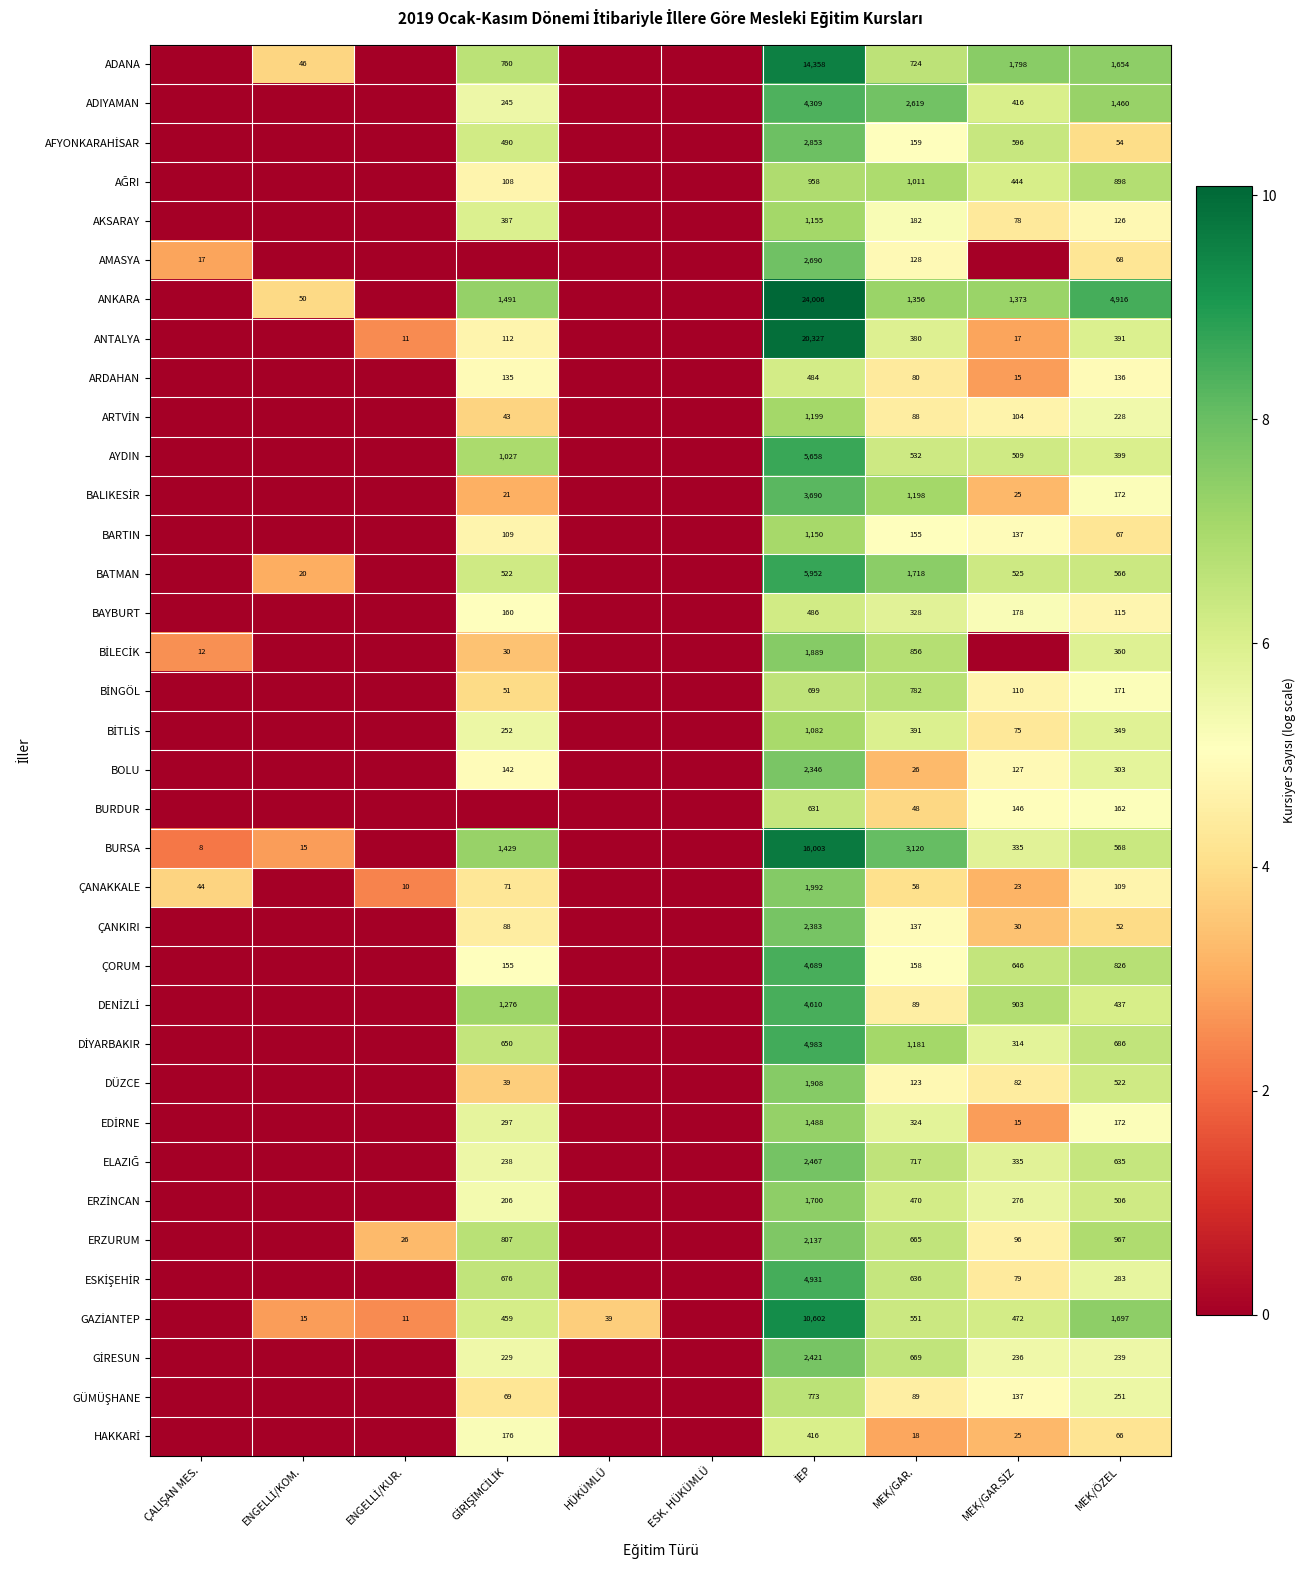

True or false: ADANA has a value of 1654 at MEK/ÖZEL.

True